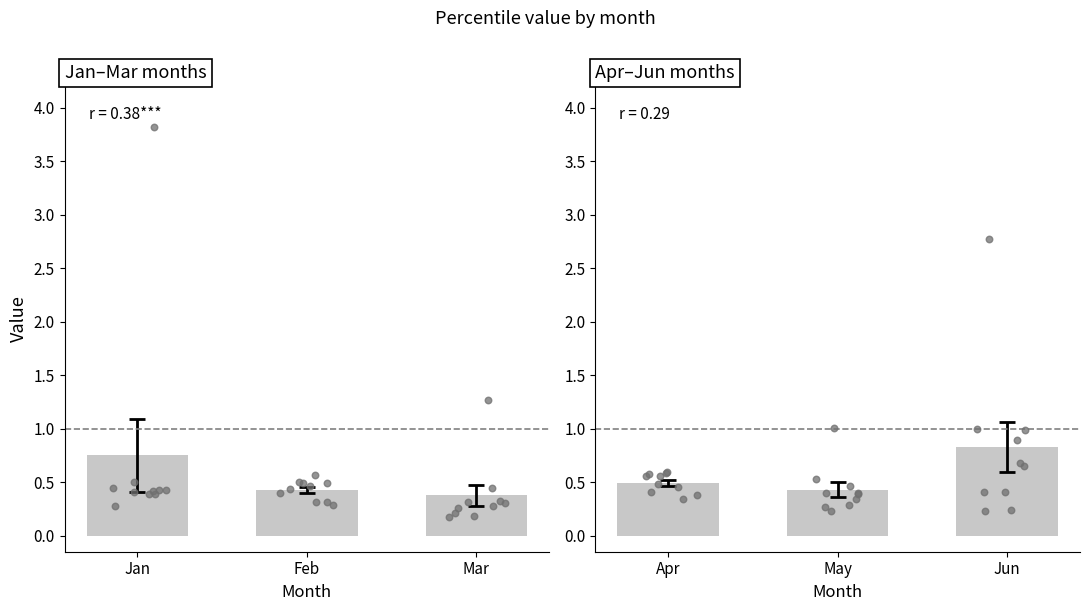

Is the value of Mar at pct65 greater than the value of May at pct55?

No